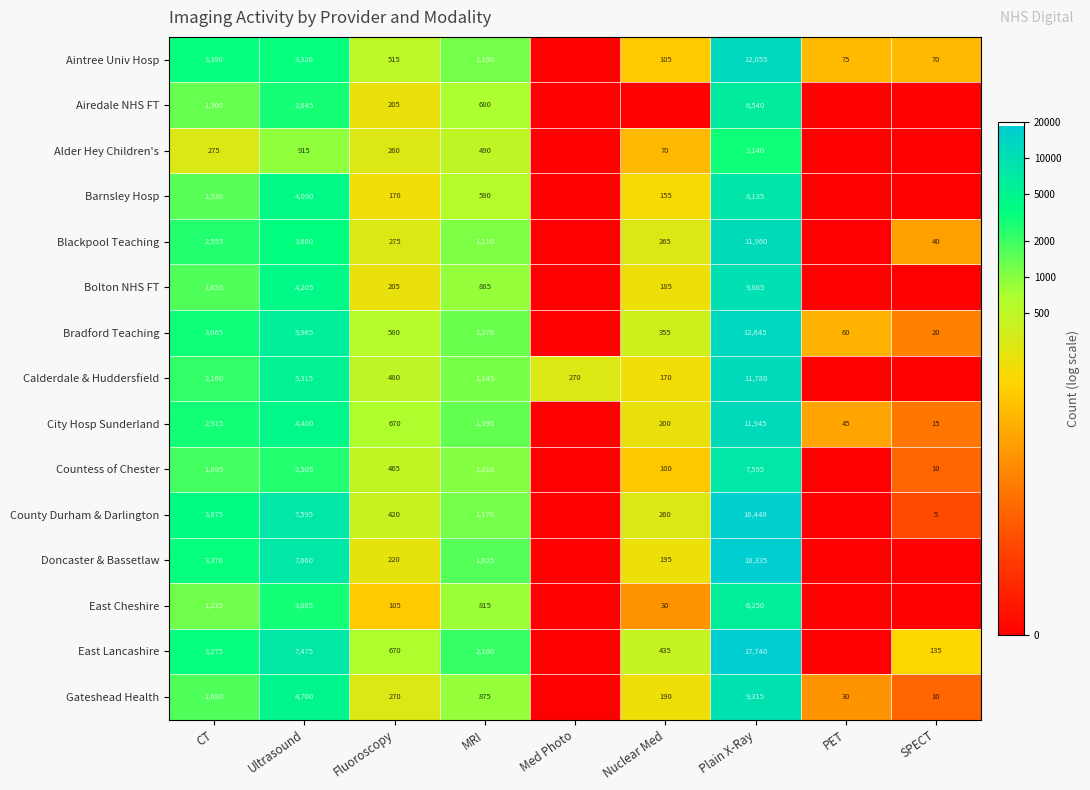

How many distinct data groups are displayed?

15